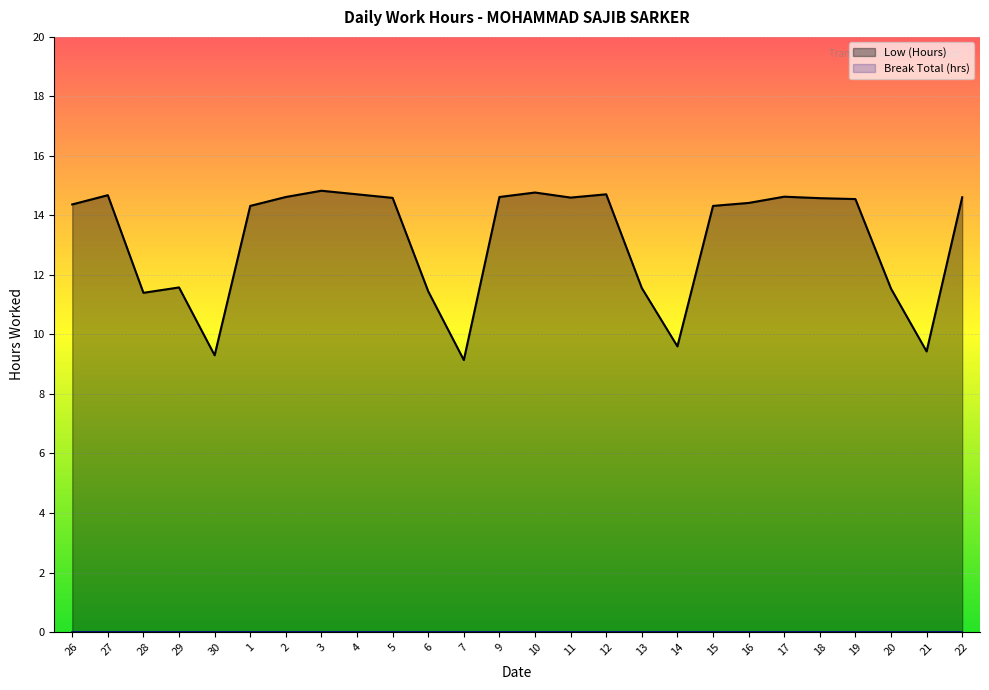

What is the average value?

13.2